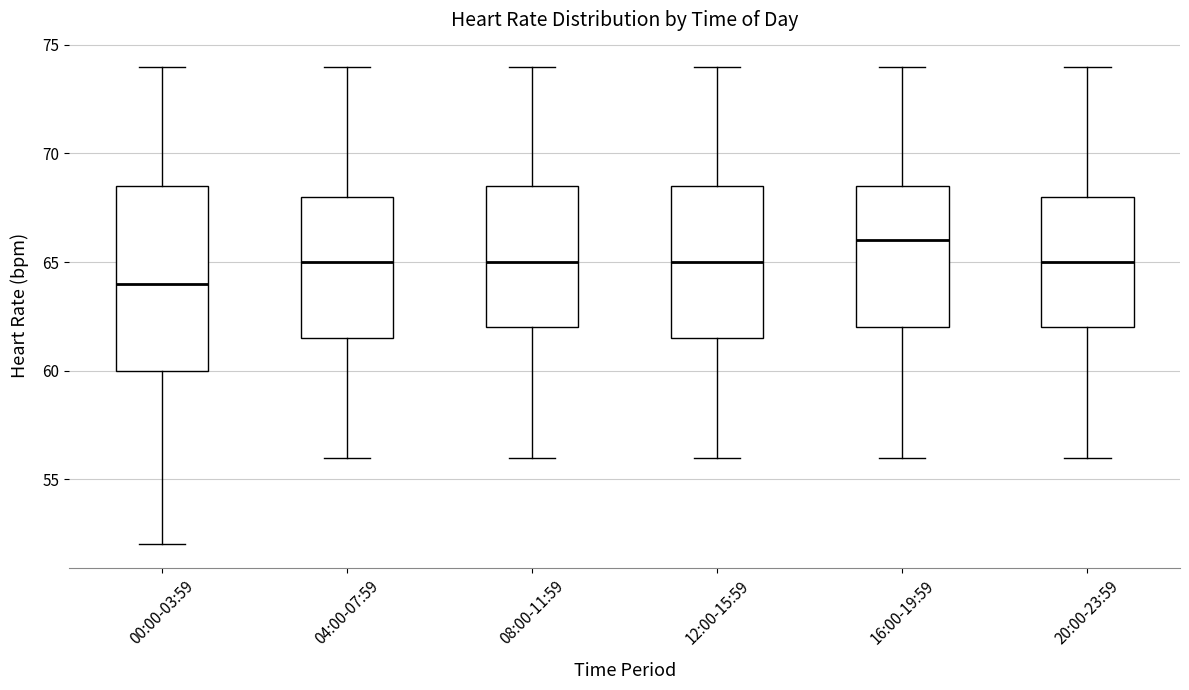

Which box is the tallest, from its lower edge to its upper edge?

00:00-03:59